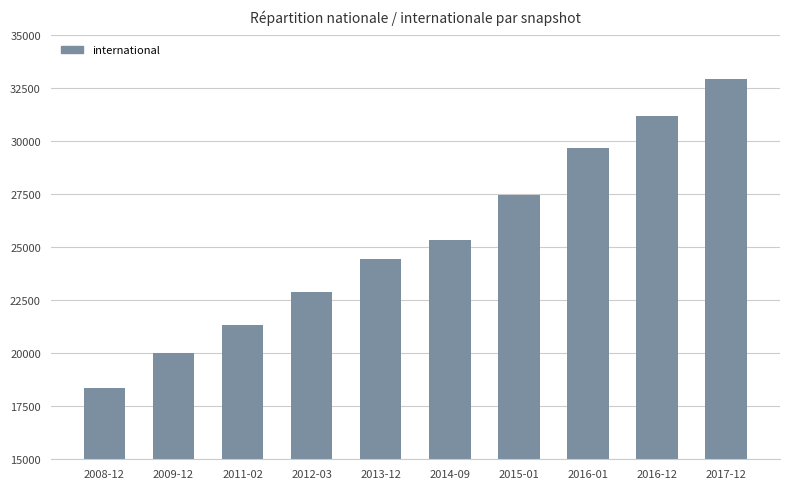

List the labels in order of value, smallest first.

2008-12, 2009-12, 2011-02, 2012-03, 2013-12, 2014-09, 2015-01, 2016-01, 2016-12, 2017-12